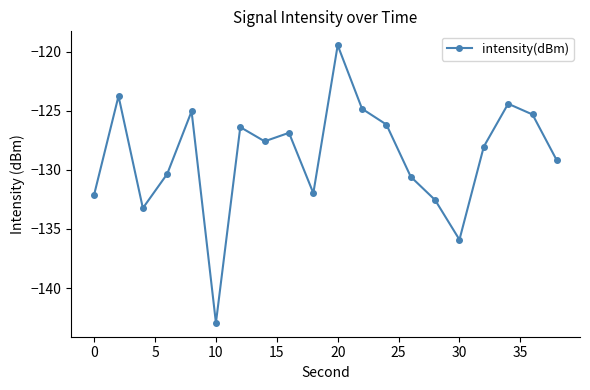

What is the value of the 18th point from the left?

-124.4